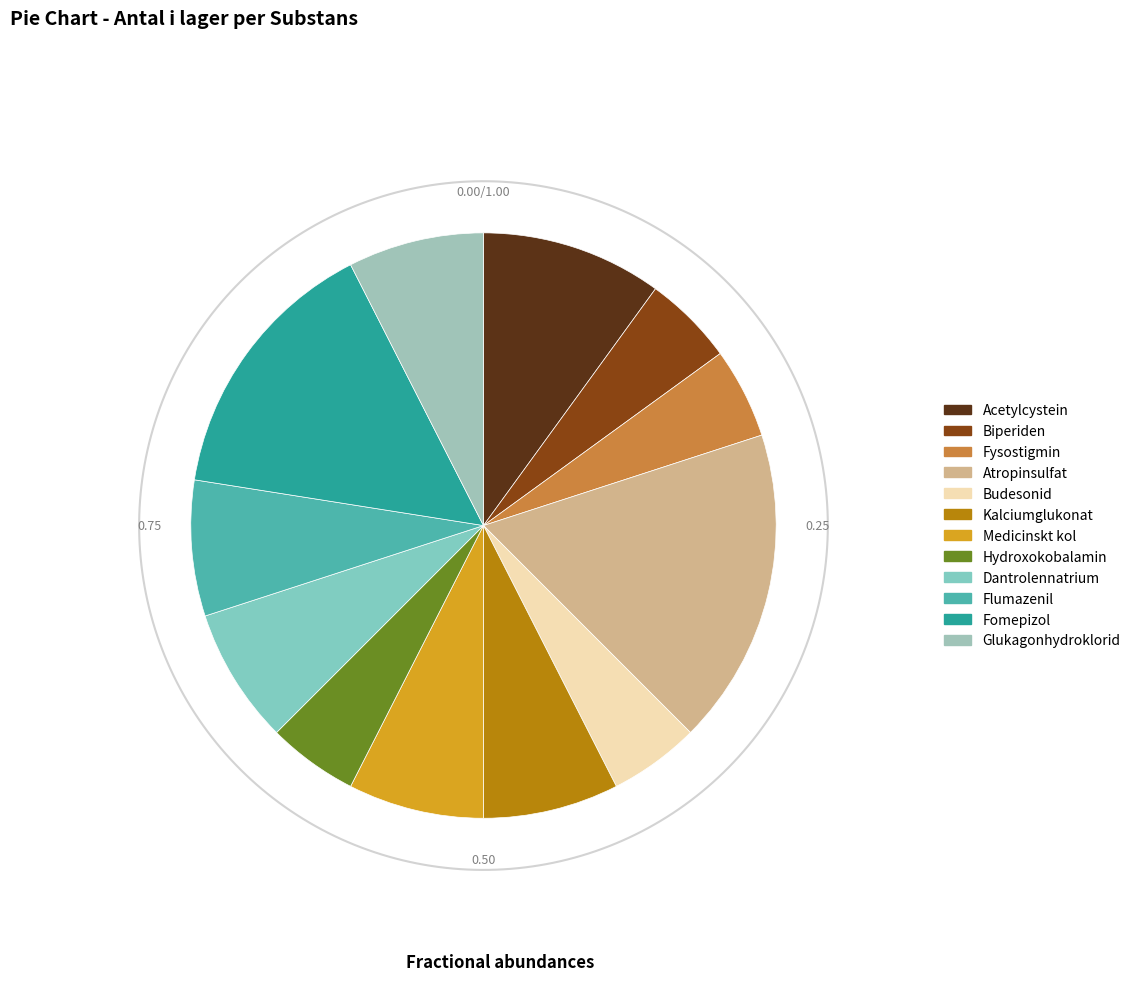

Which has a higher value, Kalciumglukonat or Dantrolennatrium?

Kalciumglukonat